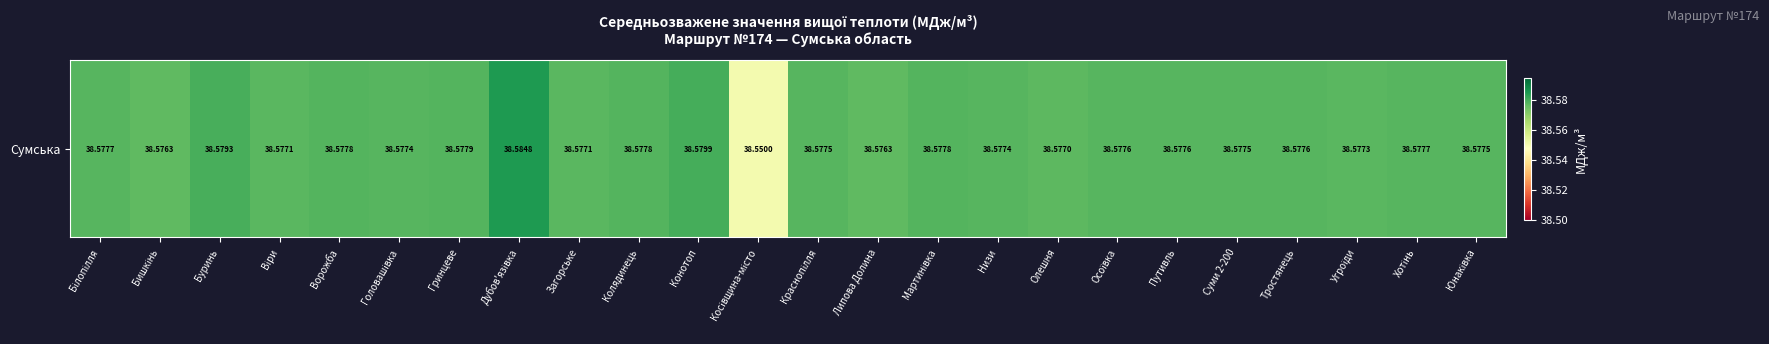

How many series are shown in this chart?

1